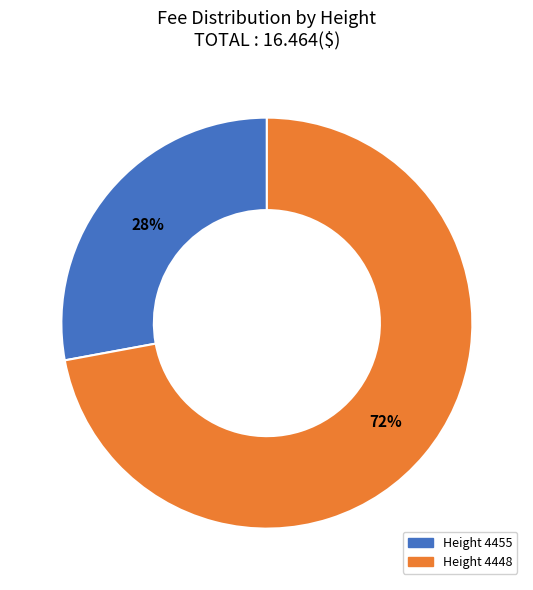

Does any single category account for the majority?

Yes